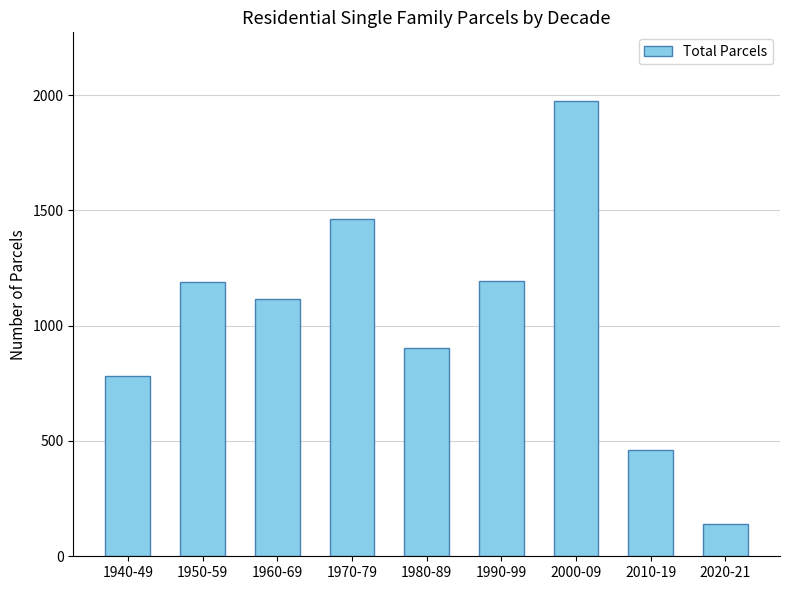

What position from the left is 2000-09?

7